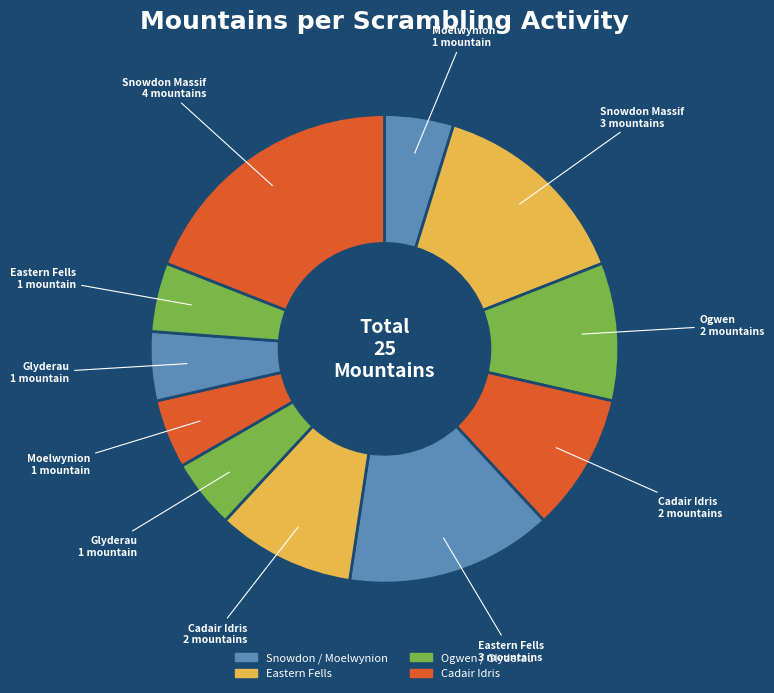

Which category has the smallest portion of the pie?

Moelwynion (2022)